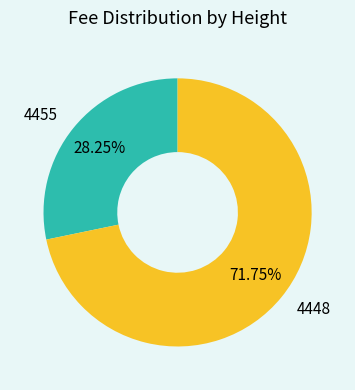

Count the number of slices in the pie.

2